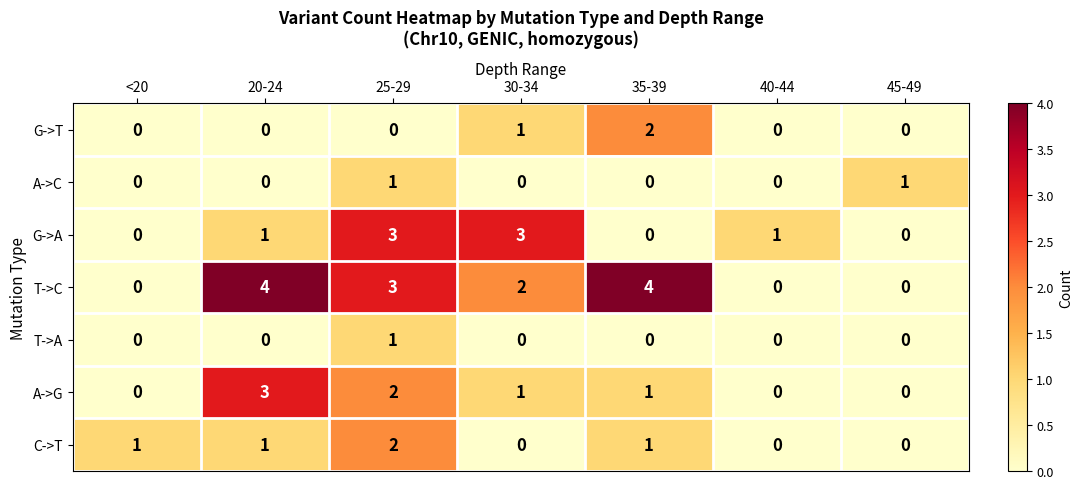

The G->A series shows 1 at 40-44. True or false?

True